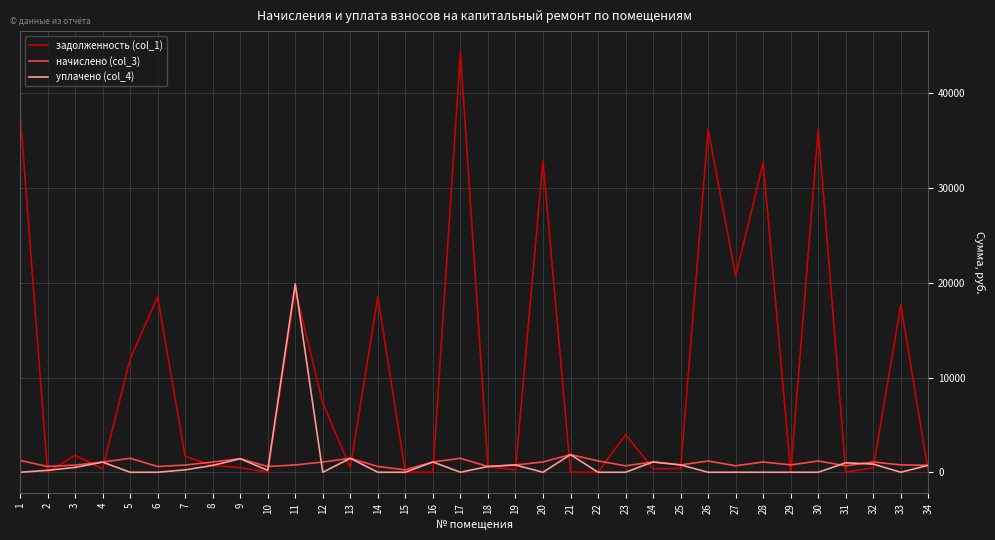

Which series has the largest total across all categories?

задолженность (col_1)